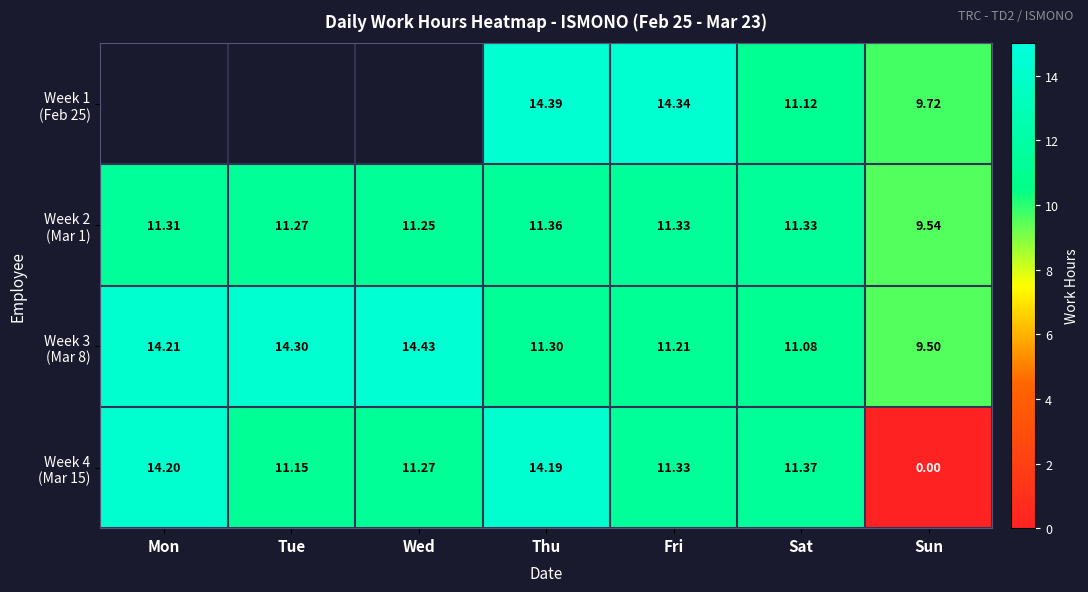

Where is Week 3 (Mar 8) nearest to the value 11?

Sat